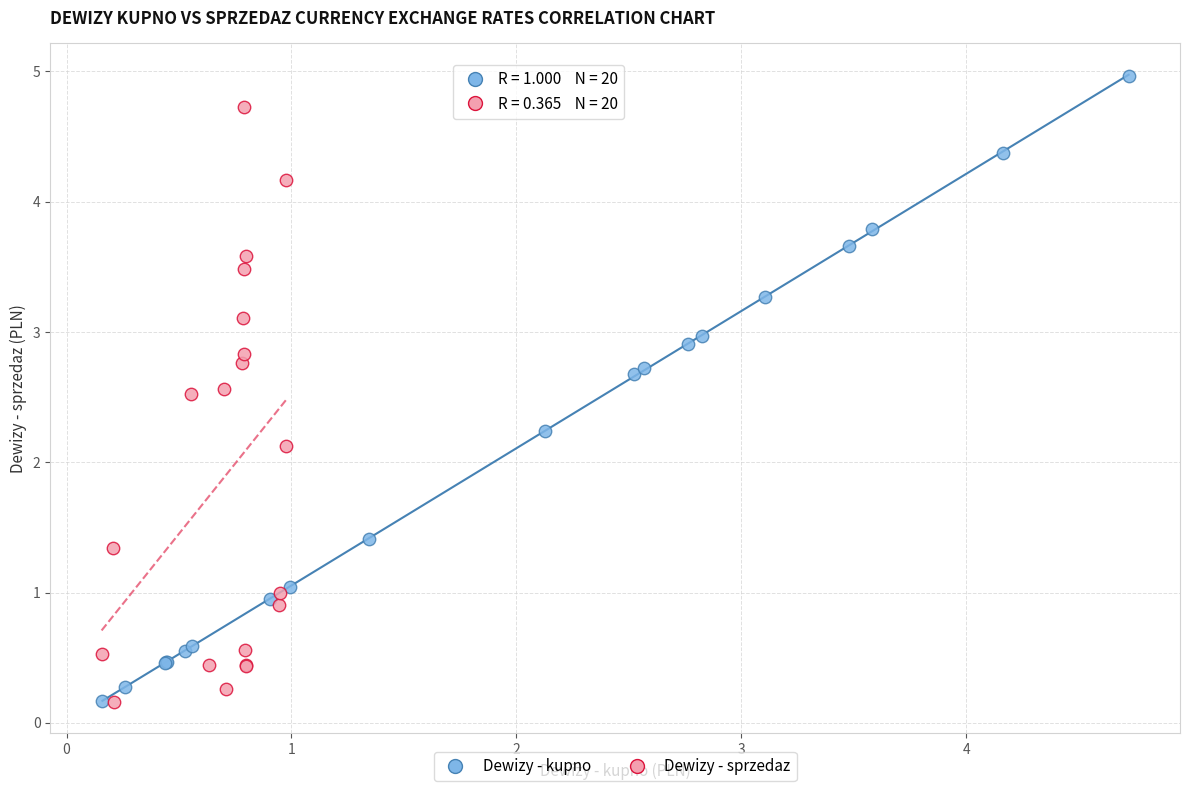

Which series reaches the maximum Y coordinate?

Dewizy - kupno